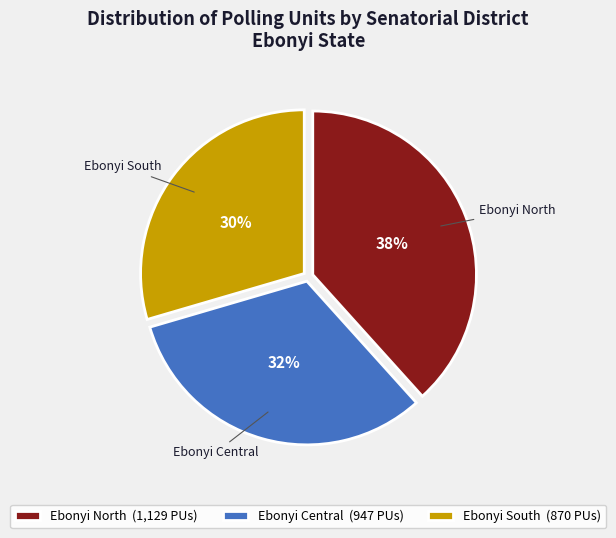

Count the number of slices in the pie.

3